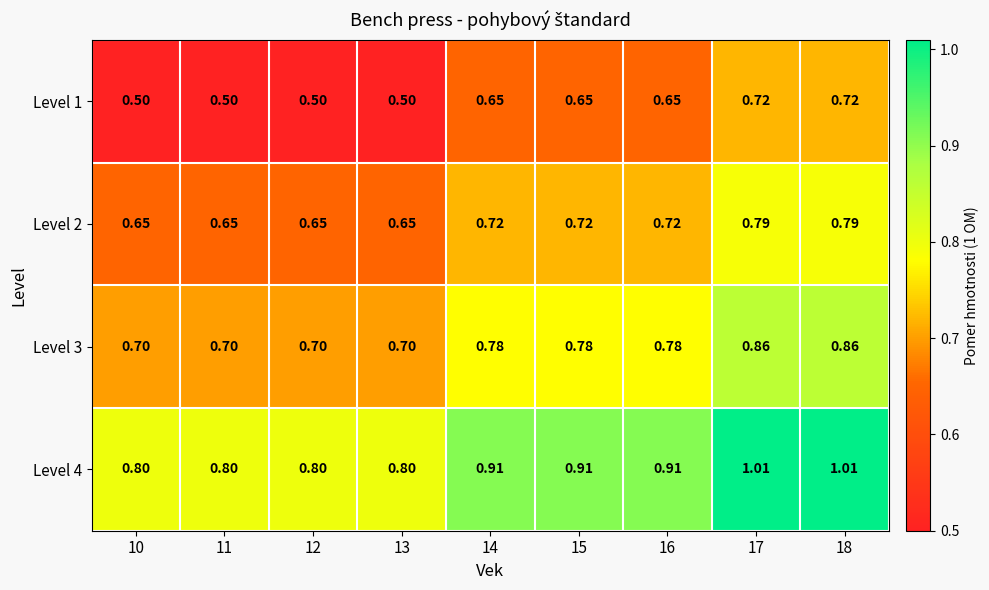

Is the value of Level 4 at 14 greater than the value of Level 2 at 18?

Yes